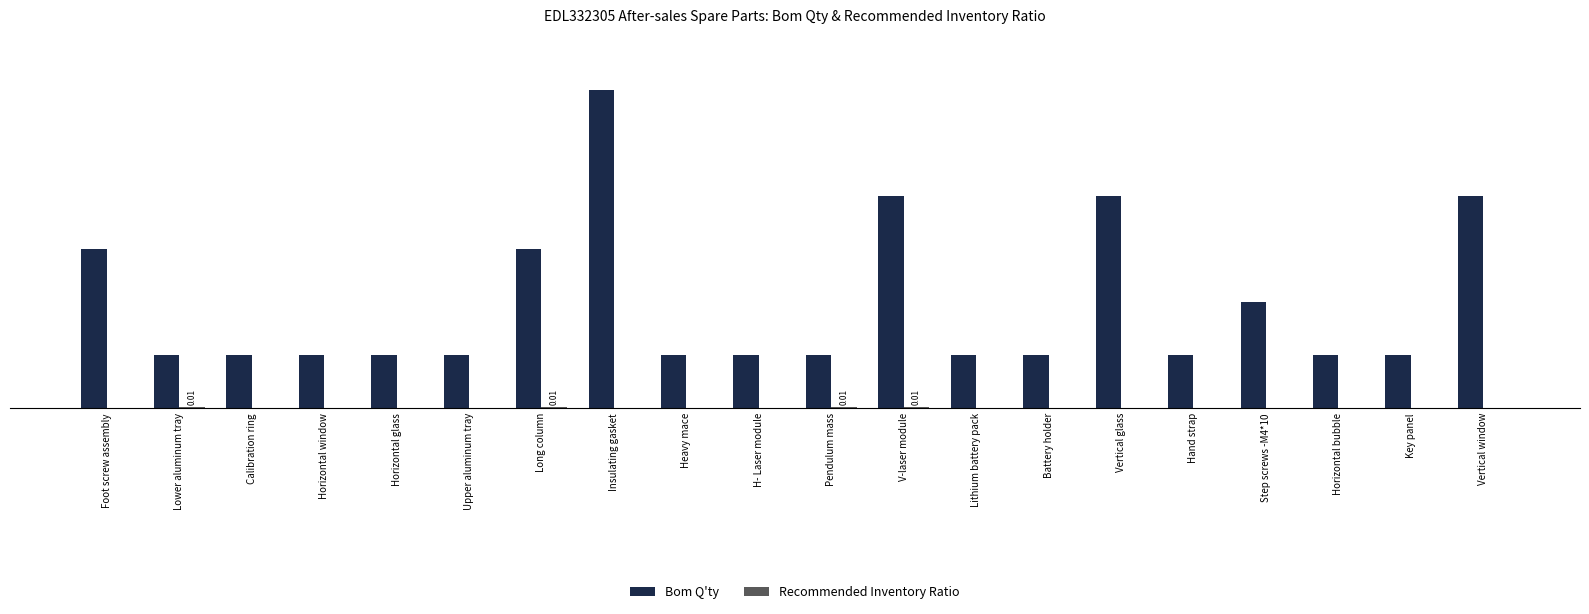

Which series has the largest range (max minus min)?

Bom Q'ty